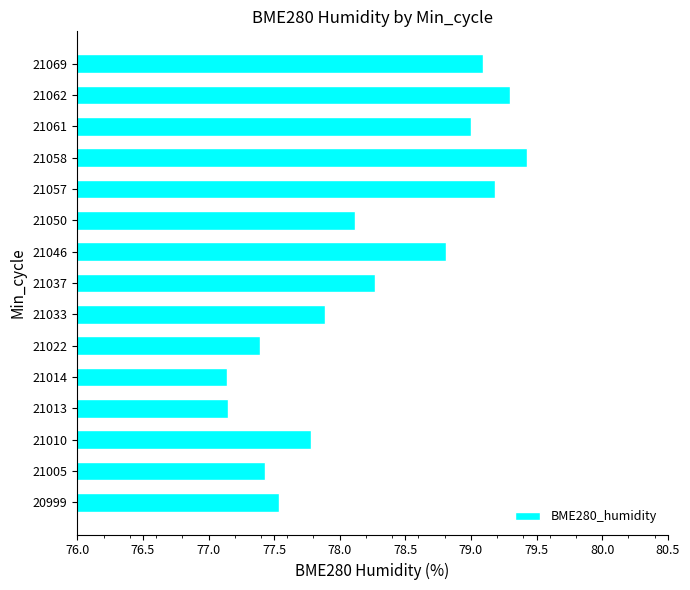

True or false: the data shows 78.8 at 21046.

True